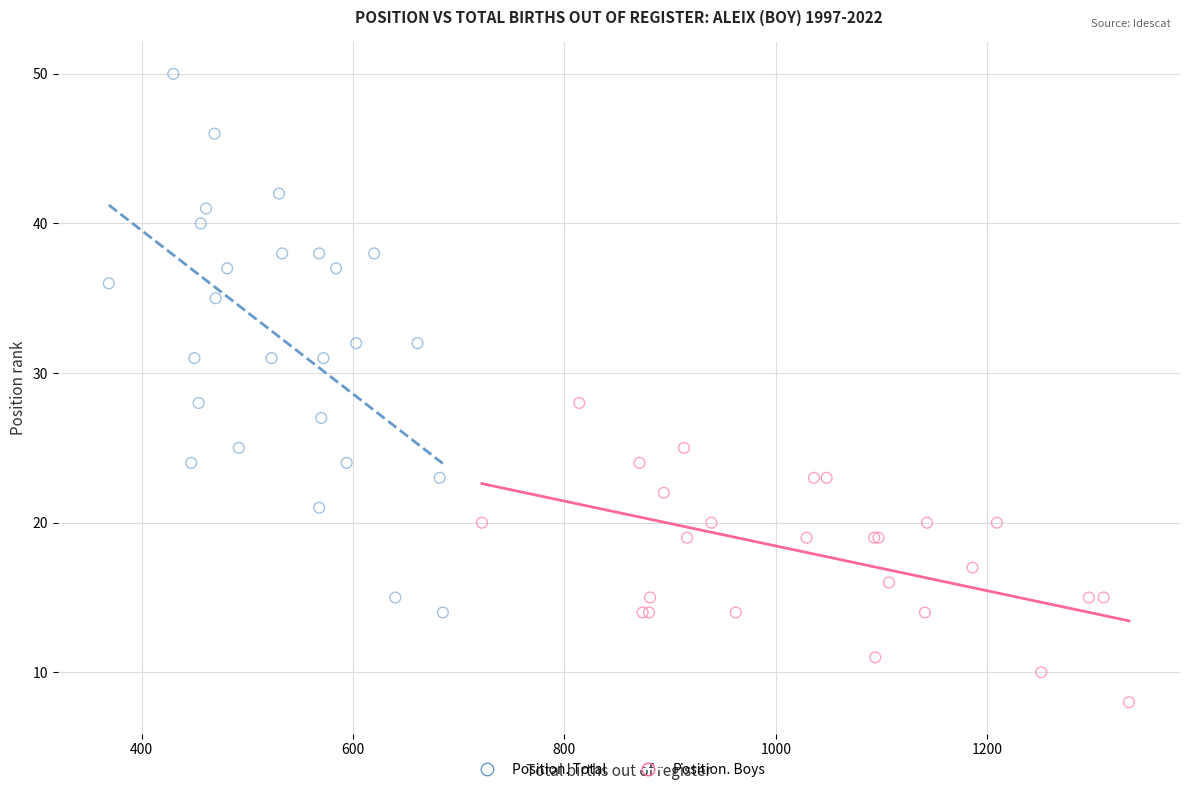

Which series has the widest spread of Y values?

Position. Total